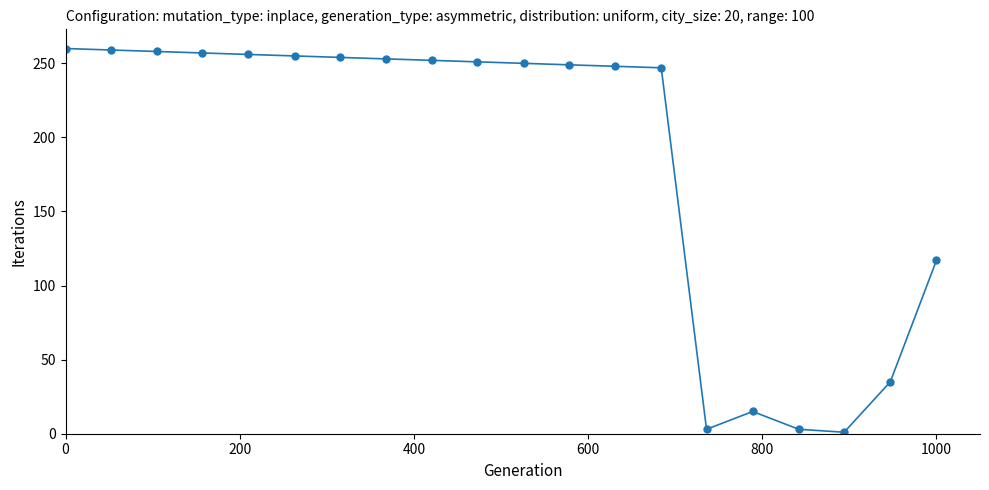

What is the difference between the maximum and second lowest values?

257